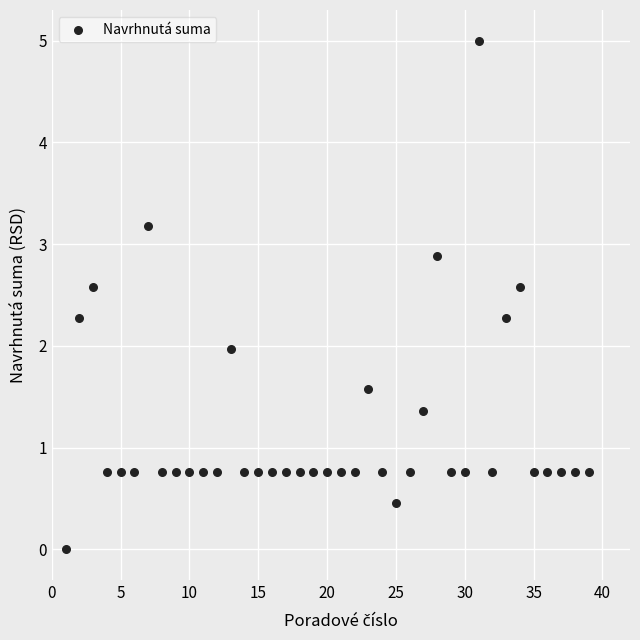

What is the range of X values (max minus min)?

38.0